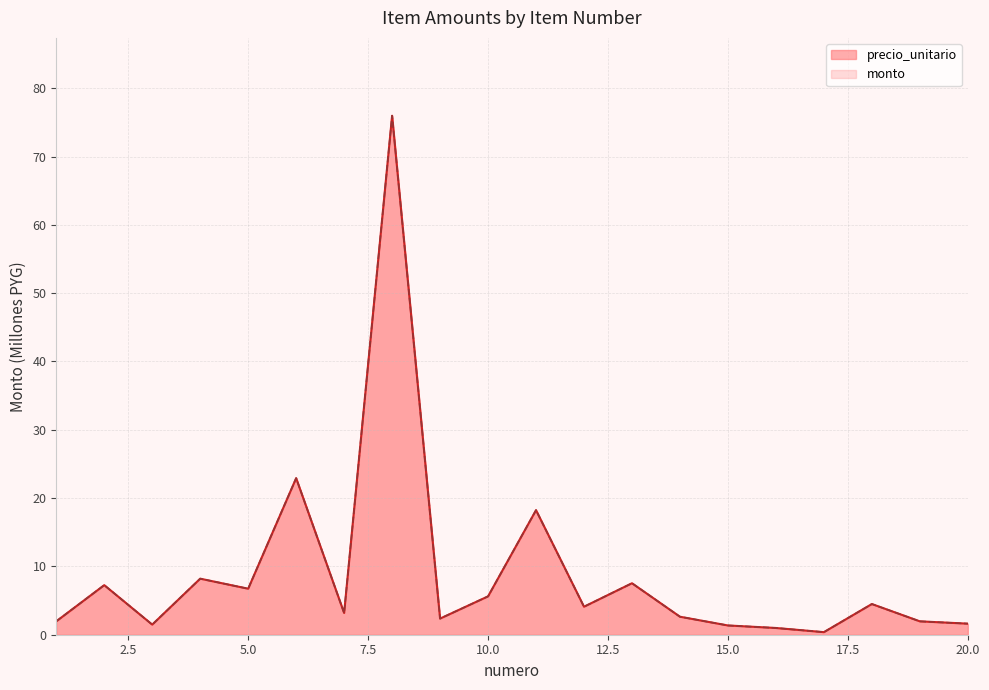

Which series has the largest range (max minus min)?

precio_unitario